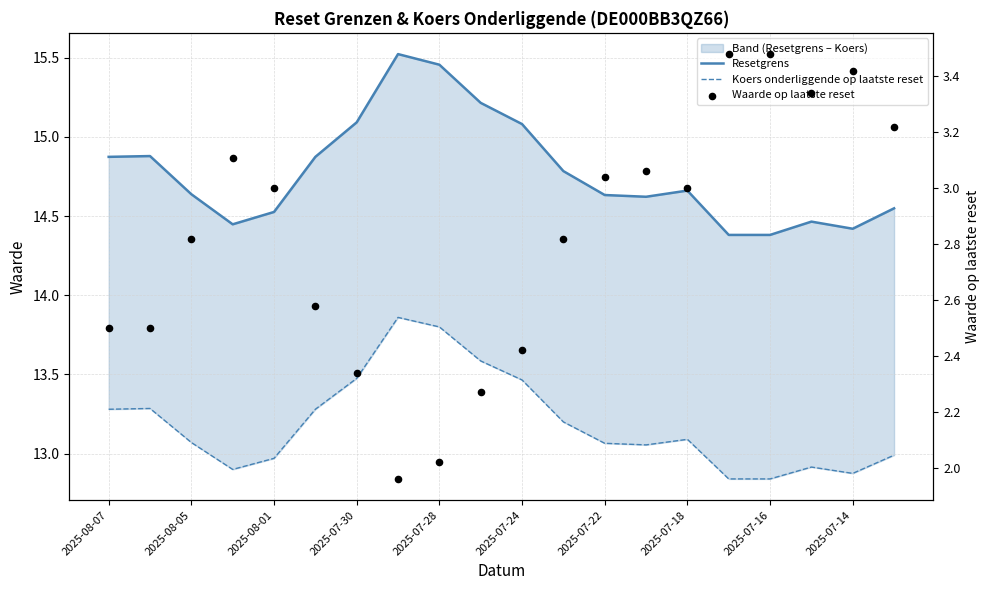

Which series has the widest spread of Y values?

Waarde op laatste reset